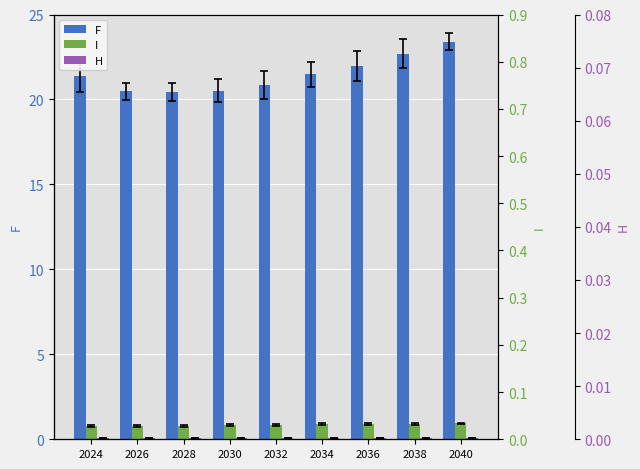

Reading left to right, transcribe all the data shown in this chart.

F: 2024=21.4	2026=20.5	2028=20.4	2030=20.5	2032=20.9	2034=21.5	2036=21.9	2038=22.7	2040=23.4
I: 2024=0.8	2026=0.8	2028=0.8	2030=0.8	2032=0.8	2034=0.9	2036=0.9	2038=0.9	2040=0.9
H: 2024=0.1	2026=0.1	2028=0.1	2030=0.1	2032=0.1	2034=0.1	2036=0.1	2038=0.1	2040=0.1